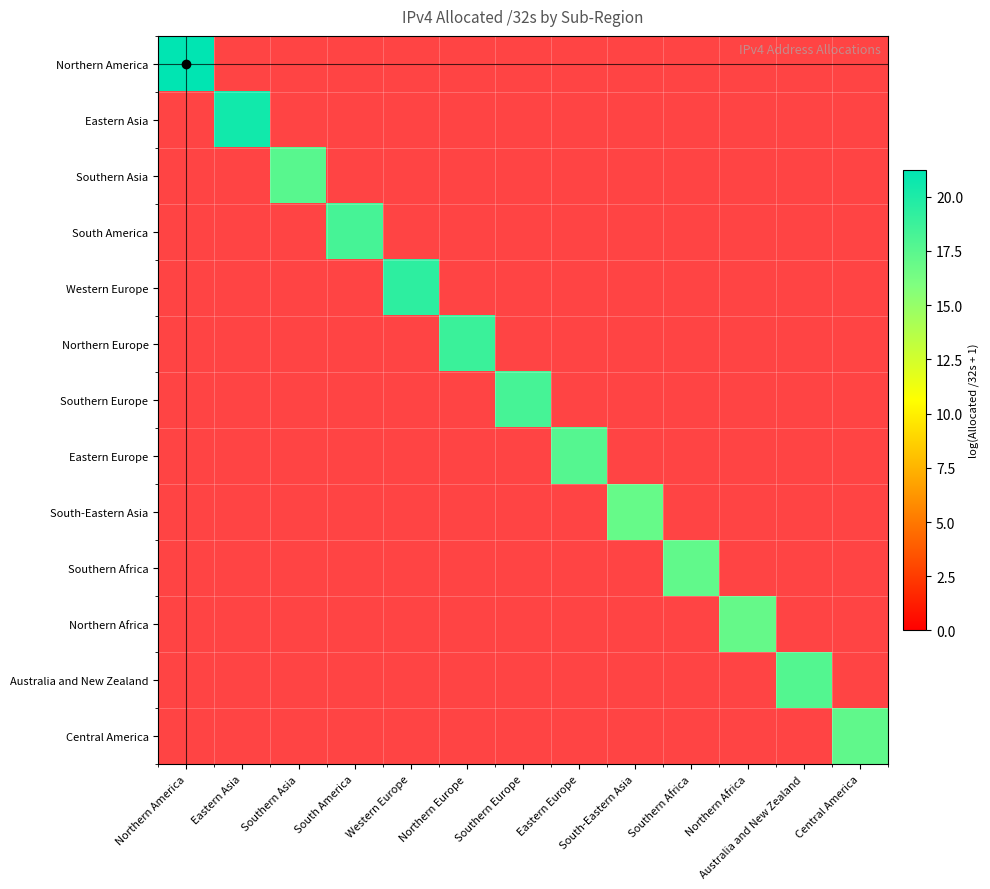

Rank the series by their average value, from highest to lowest.

Northern America, Eastern Asia, Southern Asia, South America, Western Europe, Northern Europe, Southern Europe, Eastern Europe, South-Eastern Asia, Southern Africa, Northern Africa, Australia and New Zealand, Central America